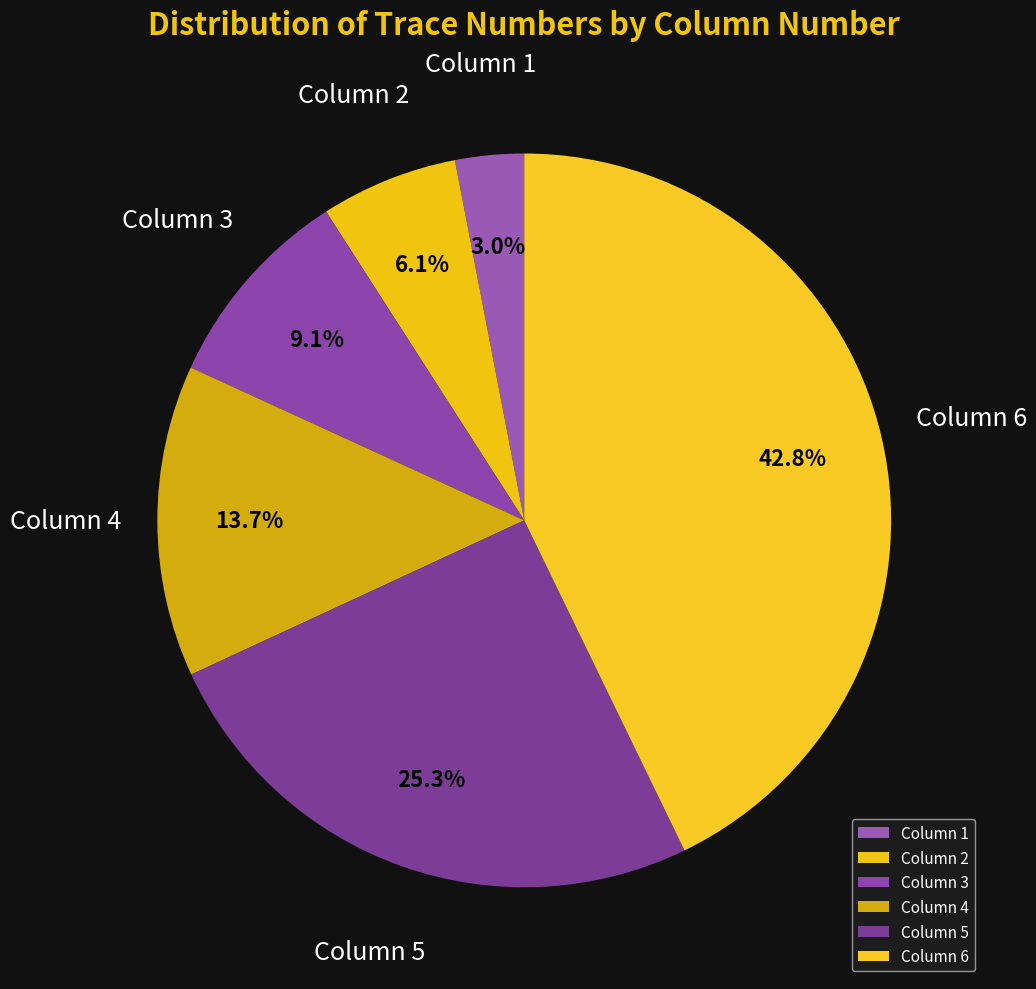

Is there any slice that represents more than half of the pie?

No